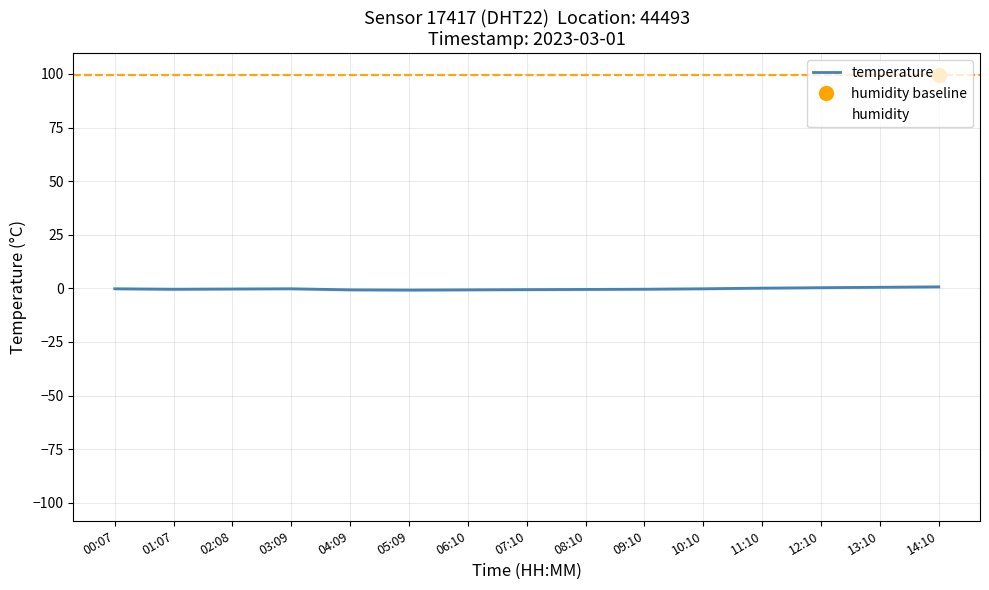

Is it true that temperature equals 1.1 at 14:10?

False